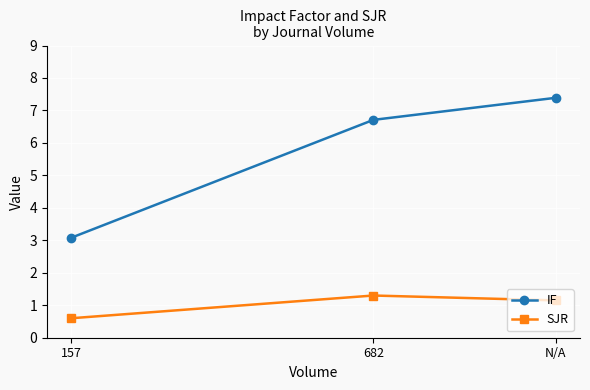

Which category has the highest value across all series?

N/A